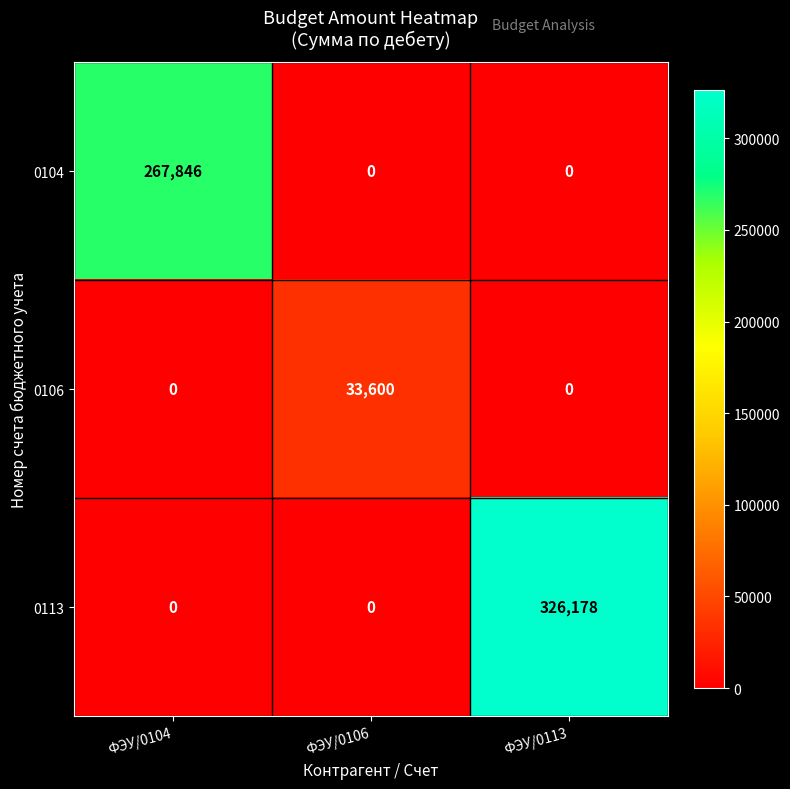

Between ФЭУ/0104 and ФЭУ/0113, which series saw the biggest shift?

0113